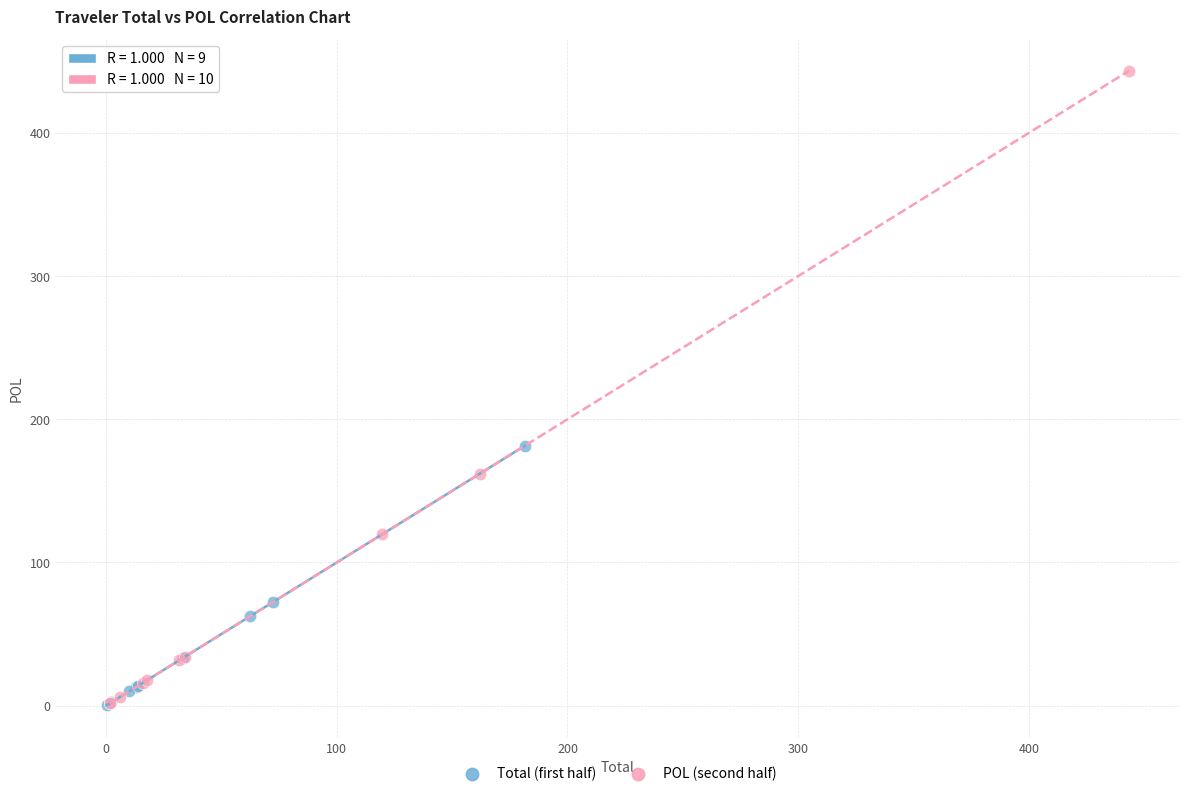

Which series has the widest spread of Y values?

POL (second half)